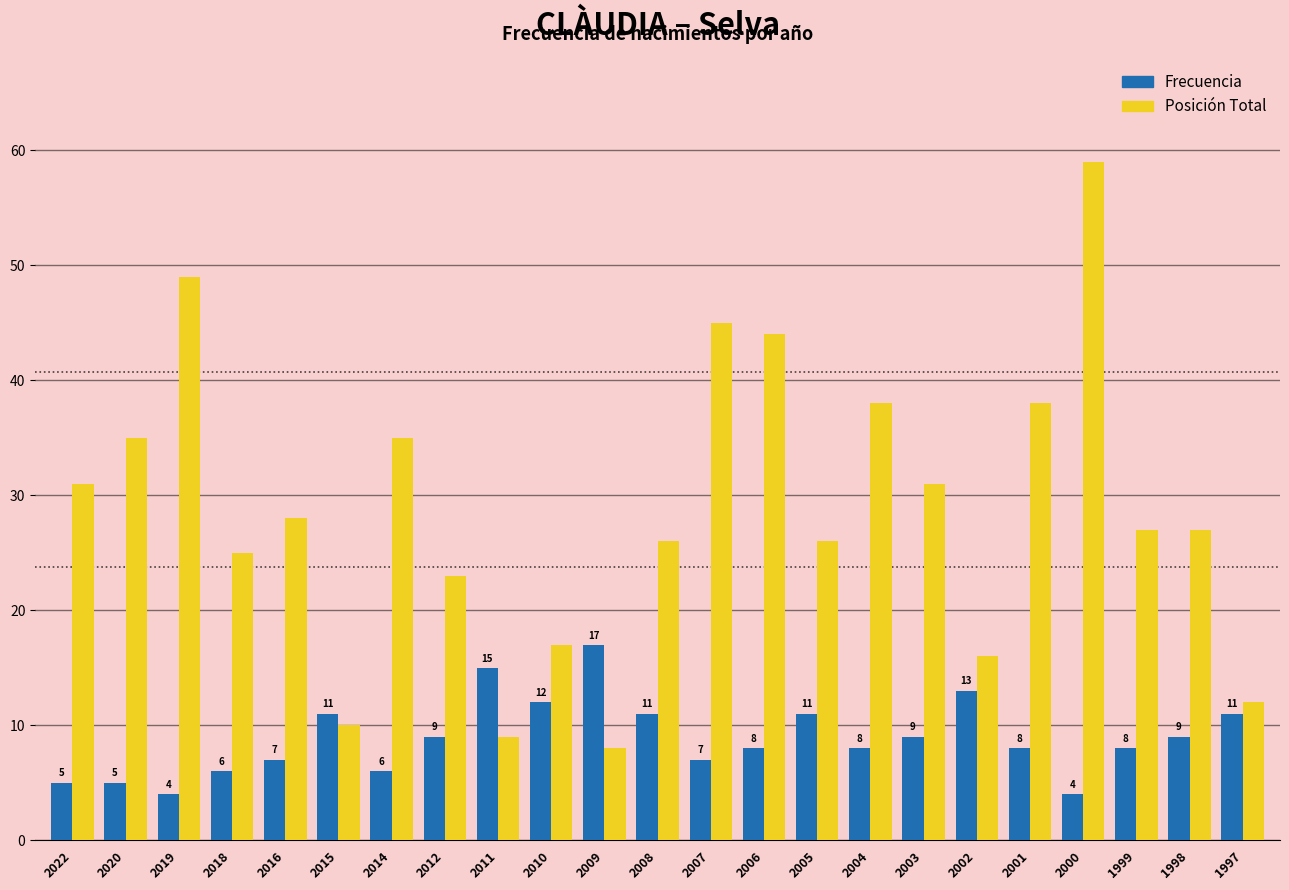

What is the lowest value of the Posición Total series?

8